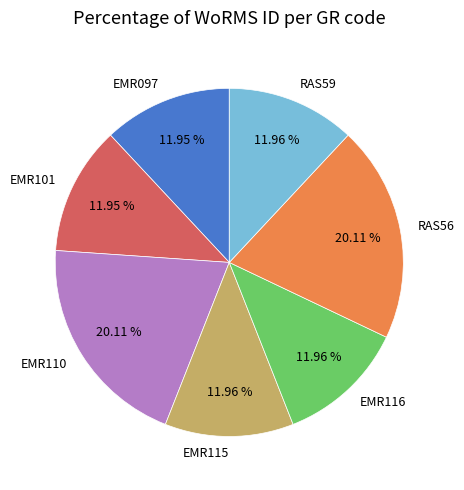

Approximately how many times larger is the value at EMR101 compared to RAS59?

1.0